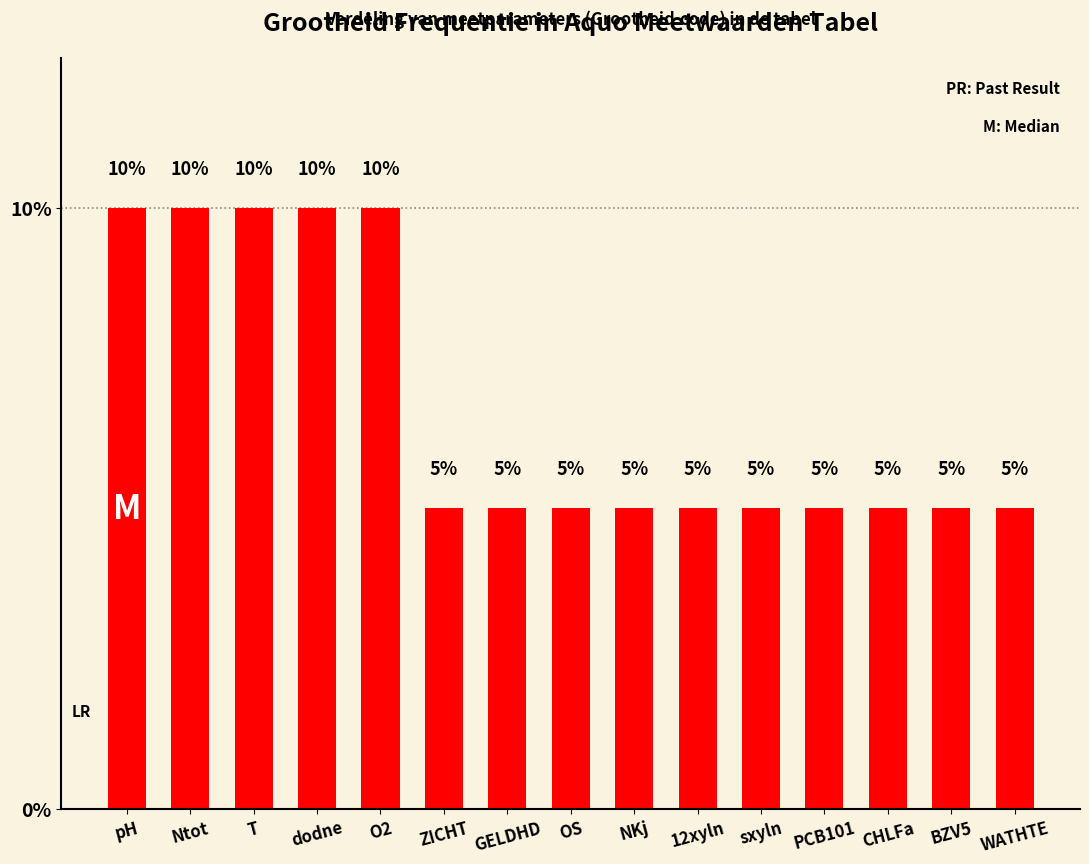

Is it true that the value at WATHTE is 8?

False